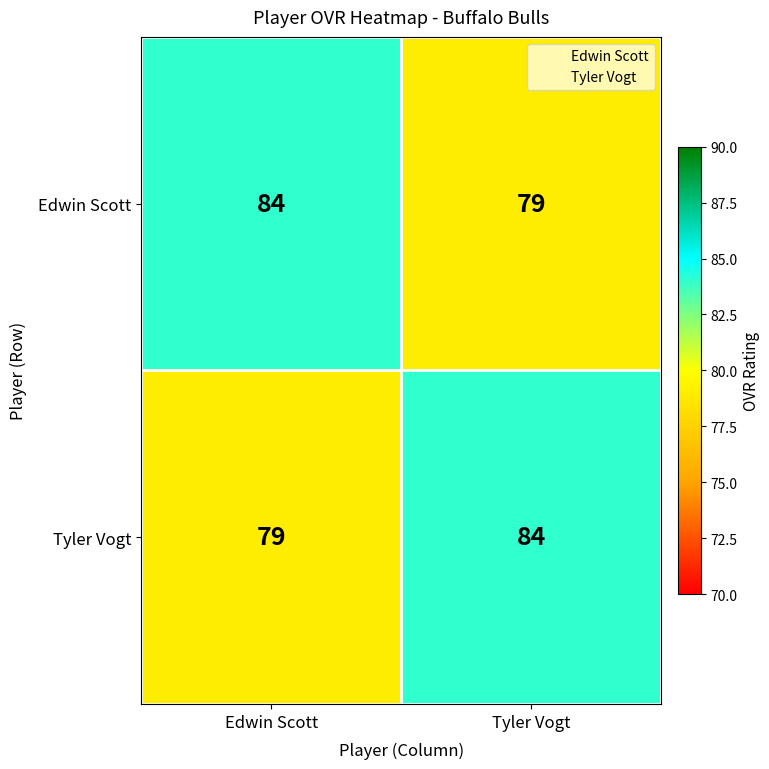

What is the greatest value displayed?

84